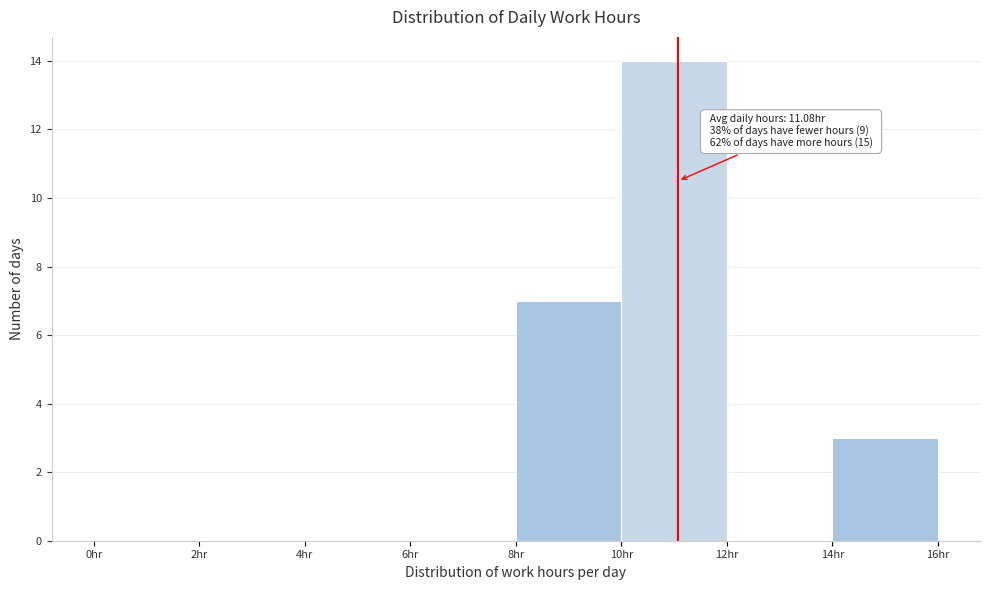

Which range on the x-axis has the tallest bar?

10 to 12